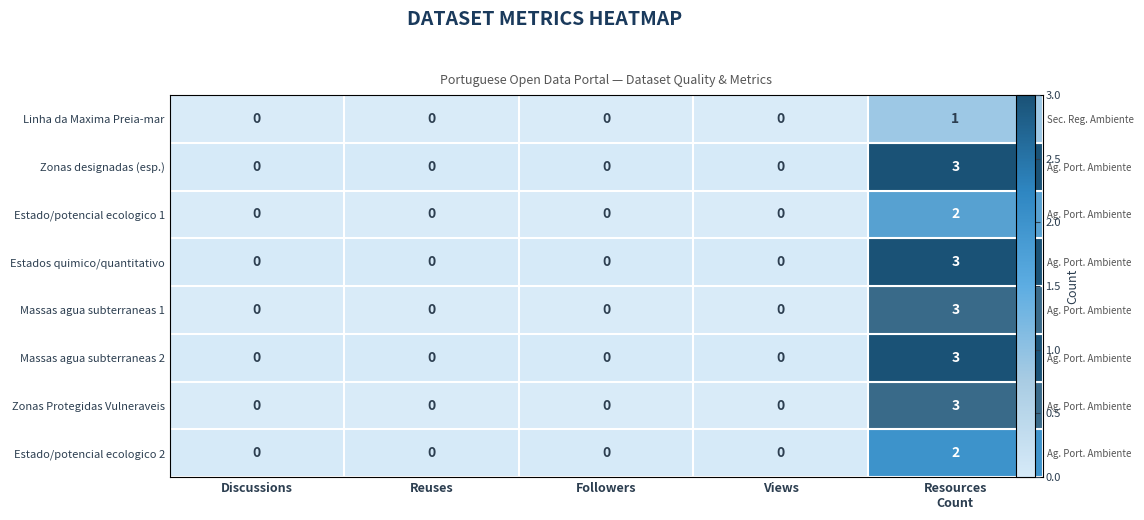

What is the sum of all Massas agua subterraneas 1 values?

3